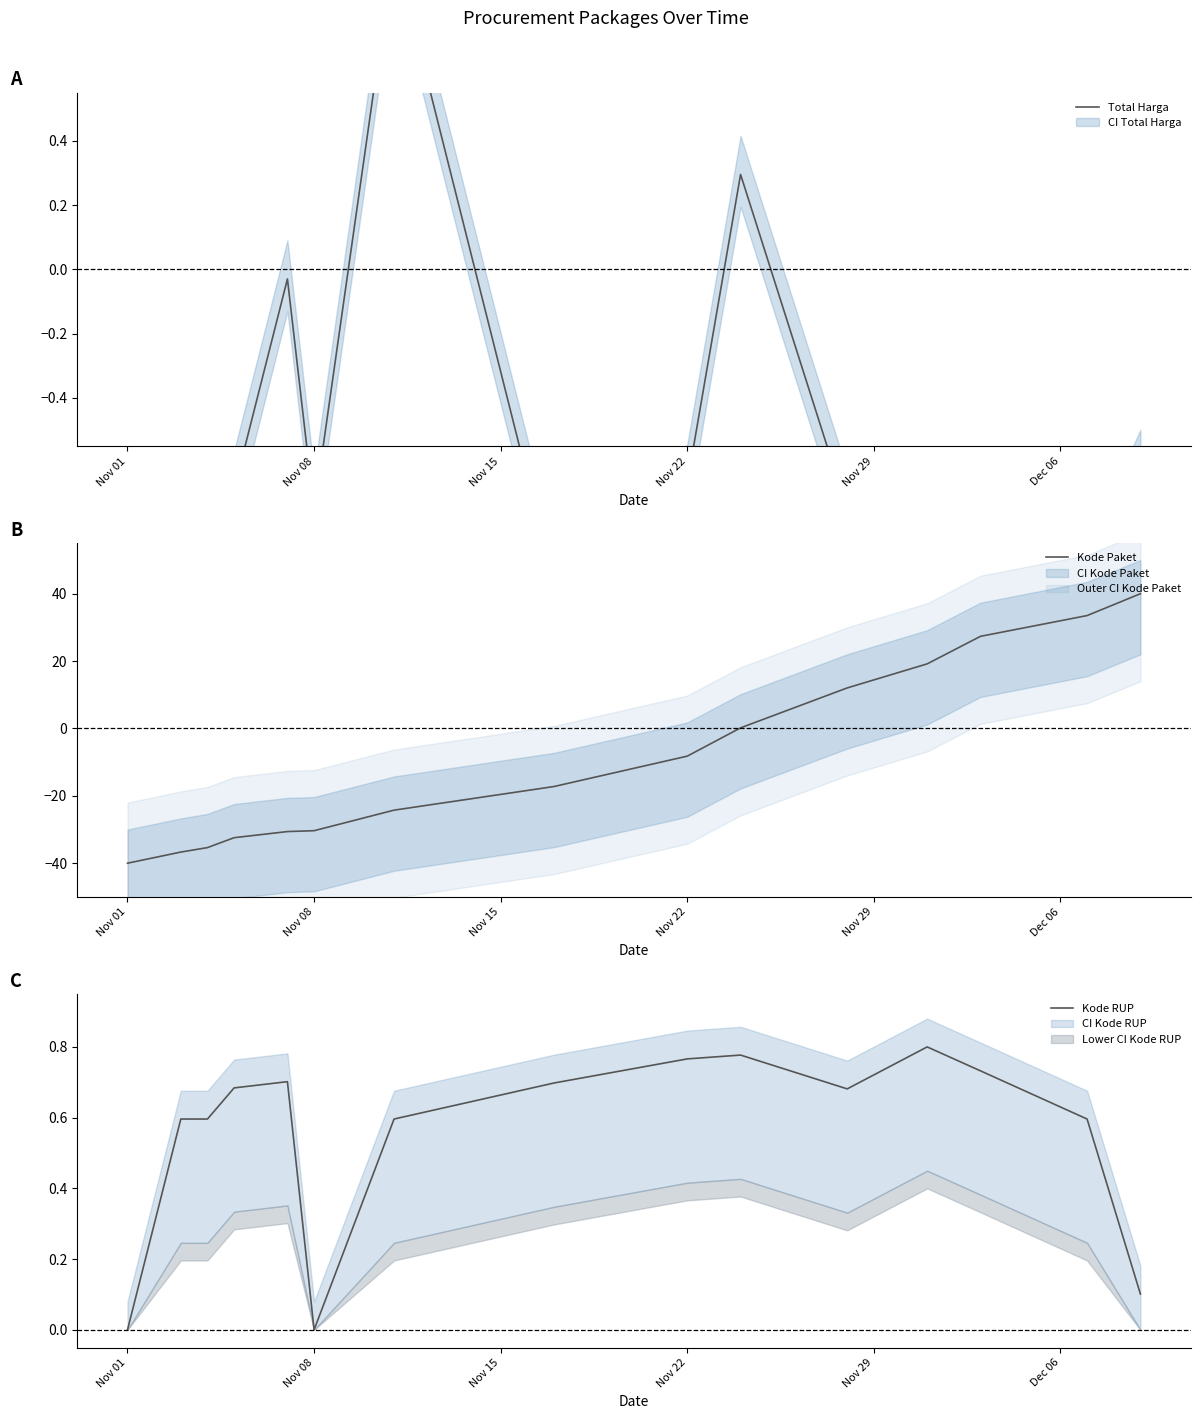

What is the maximum value for Kode Paket?

40.0